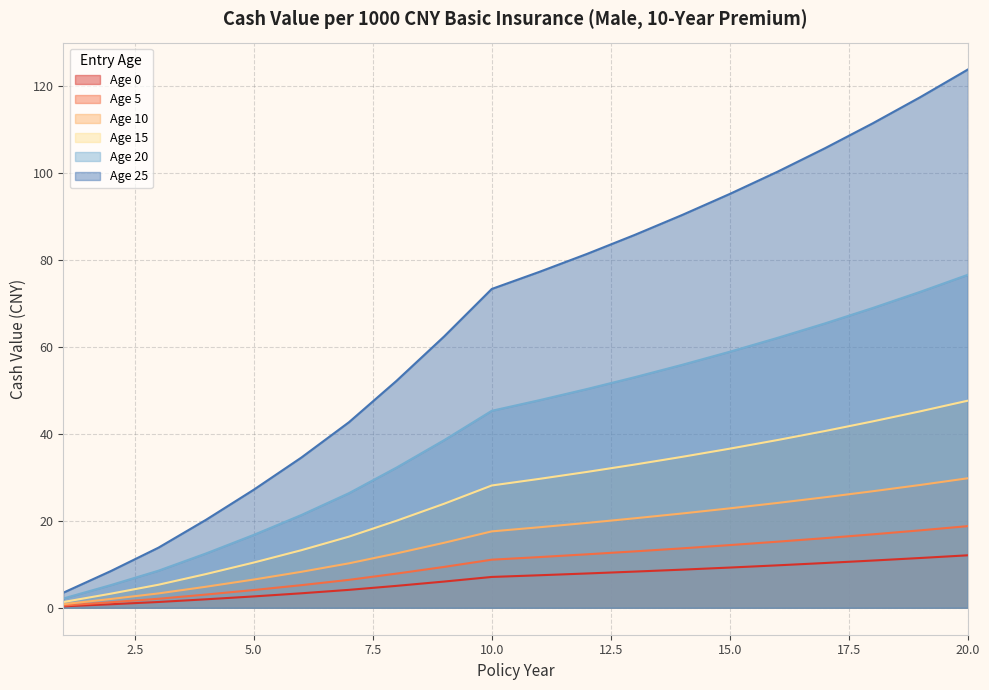

What are all the series names shown in the legend?

Age 0, Age 5, Age 10, Age 15, Age 20, Age 25